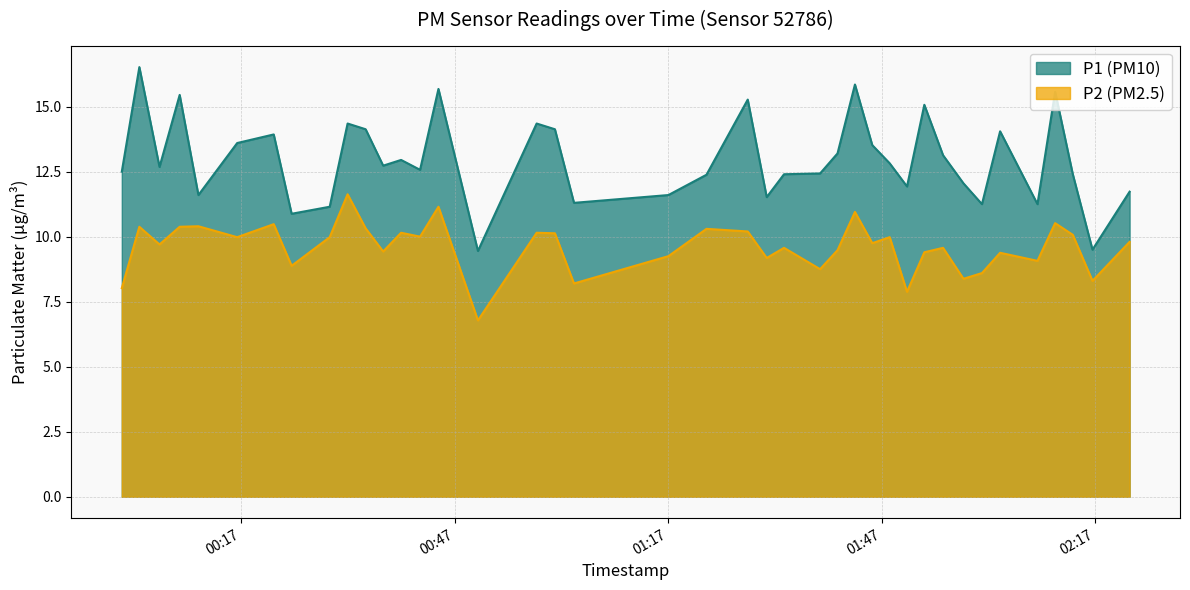

What are all the series names shown in the legend?

P1, P2